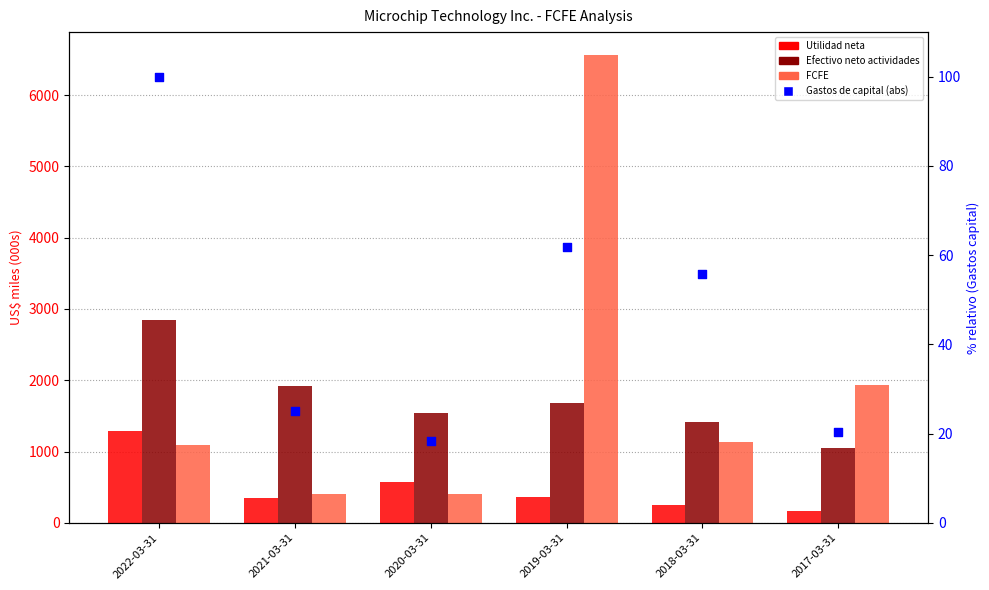

What is the total value across all series at 2018-03-31?

2869.5